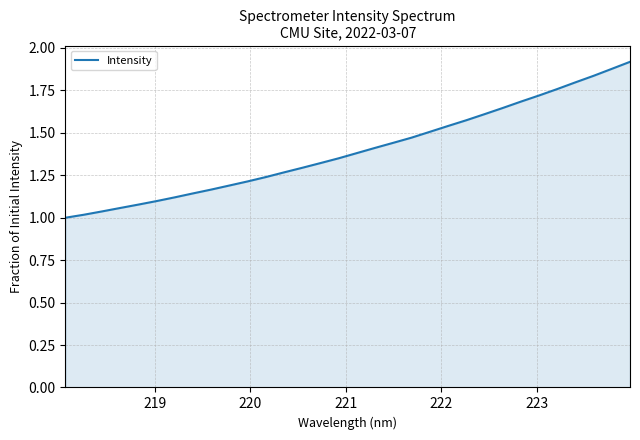

What is the difference between the maximum and minimum values?

0.9